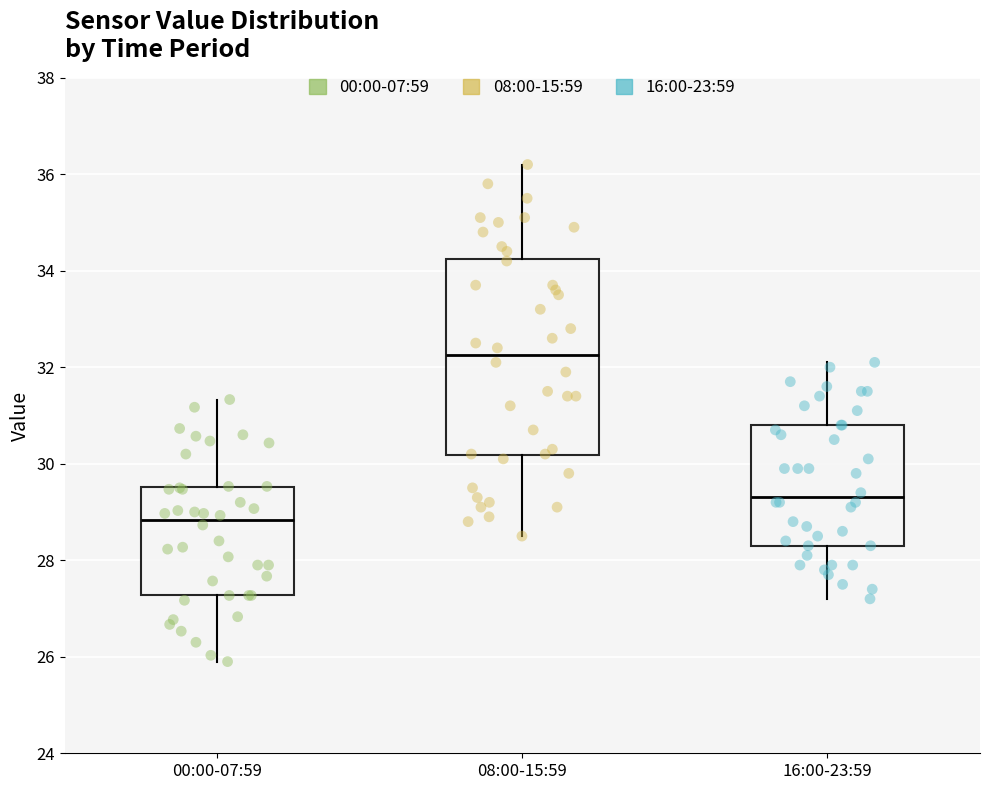

Comparing the boxes themselves (not the whiskers), which one is the tallest?

08:00-15:59